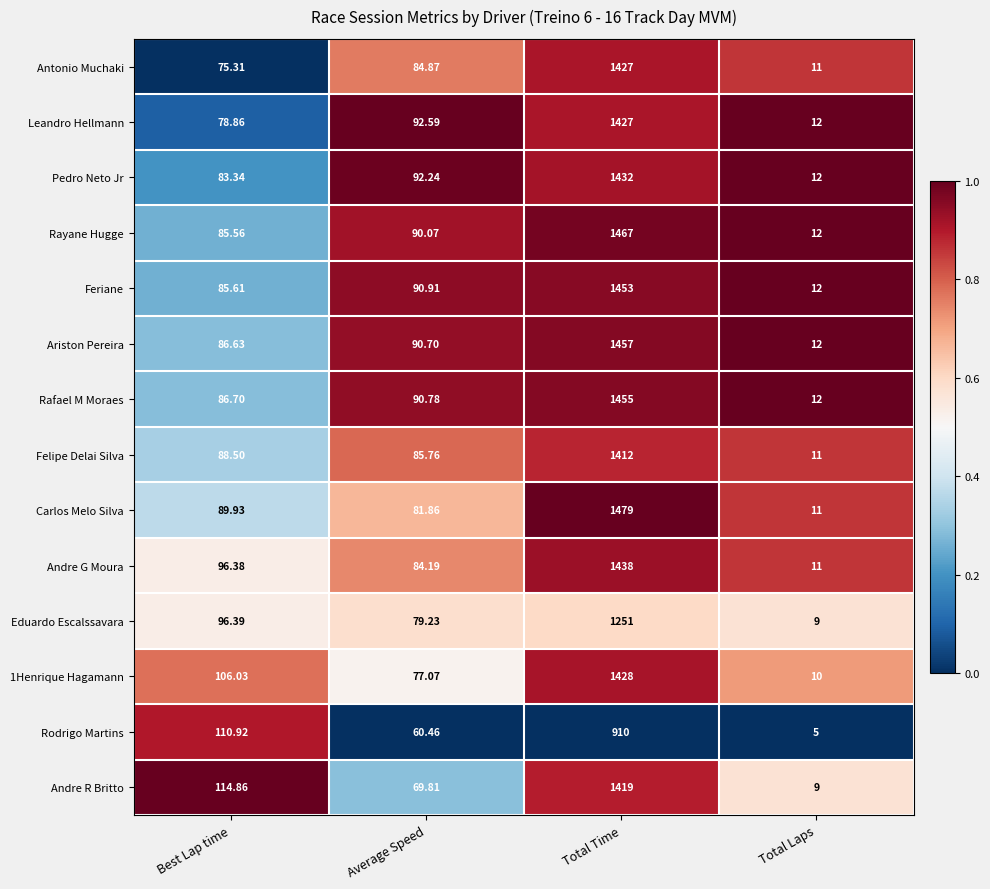

At which label does Rodrigo Martins reach its peak?

Total Time